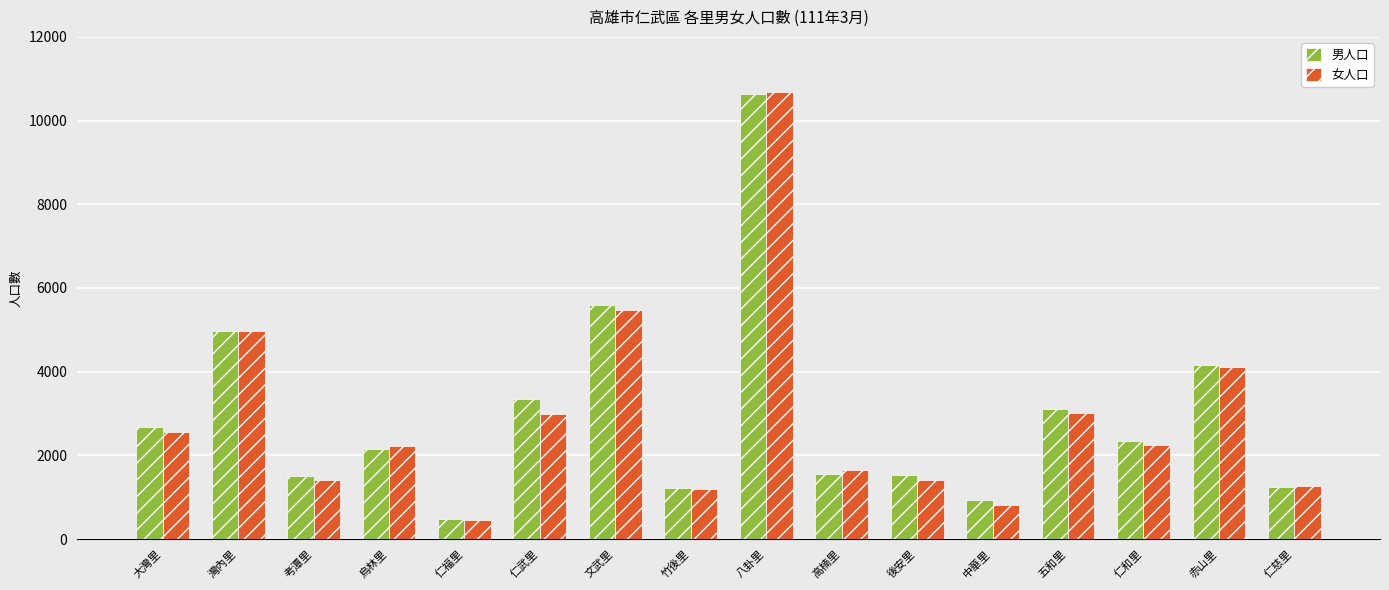

What is the maximum value shown in the chart?

10688